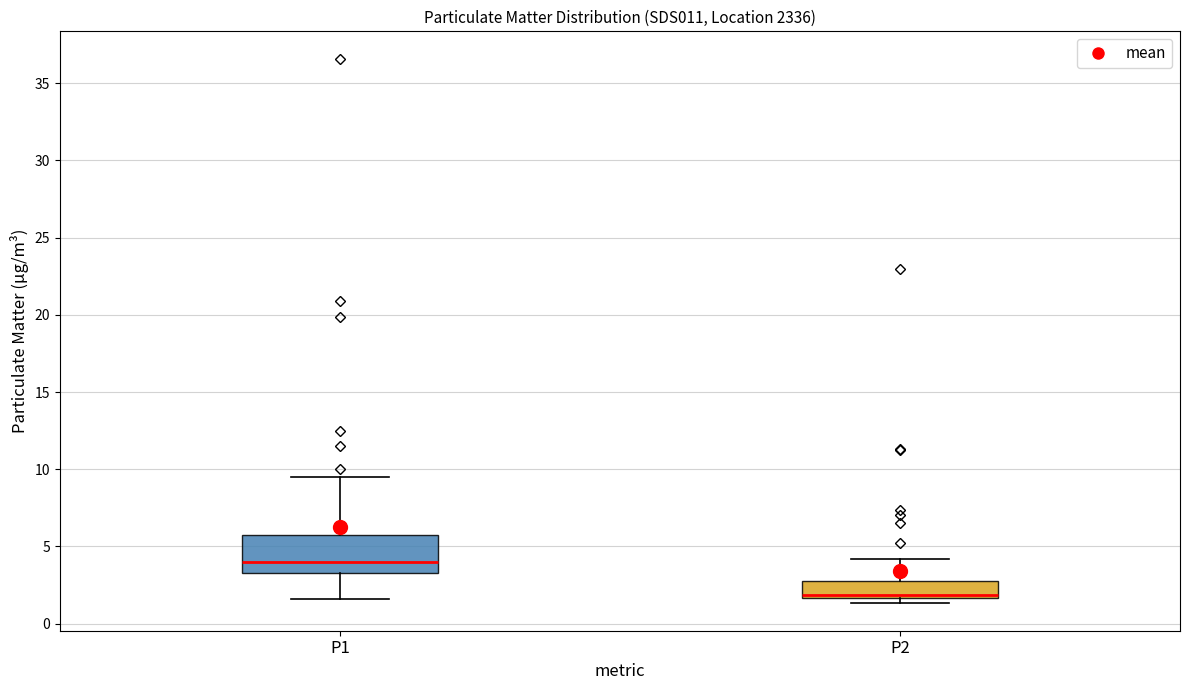

Which box has the lowest median line?

P2